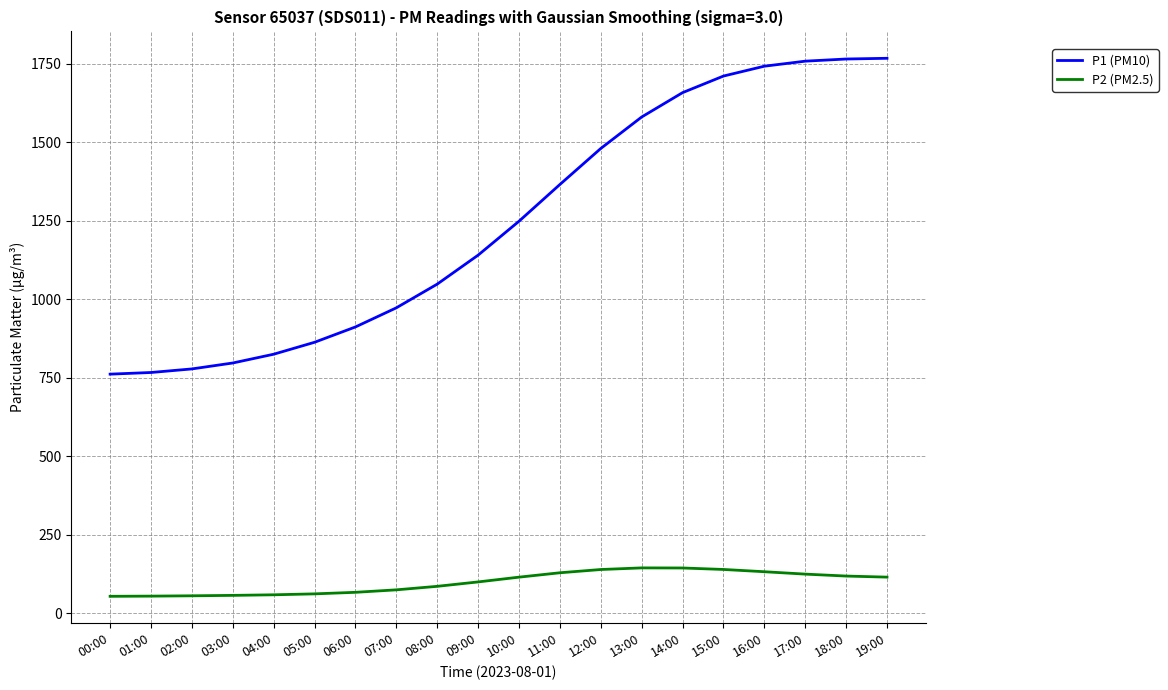

Rank the series by their average value, from highest to lowest.

P1 (PM10), P2 (PM2.5)